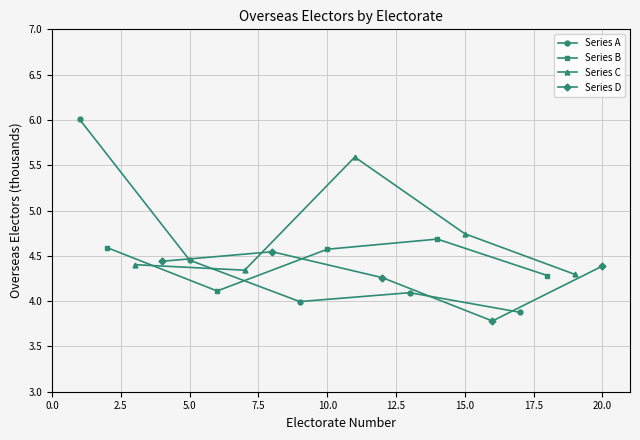

What is the value of the Series B point at the 4th from the left?

4.7